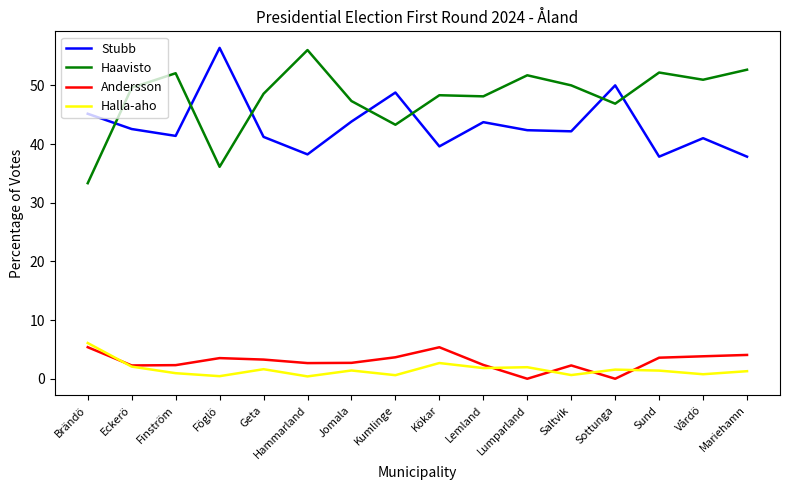

What is the total value across all series at Eckerö?

96.5